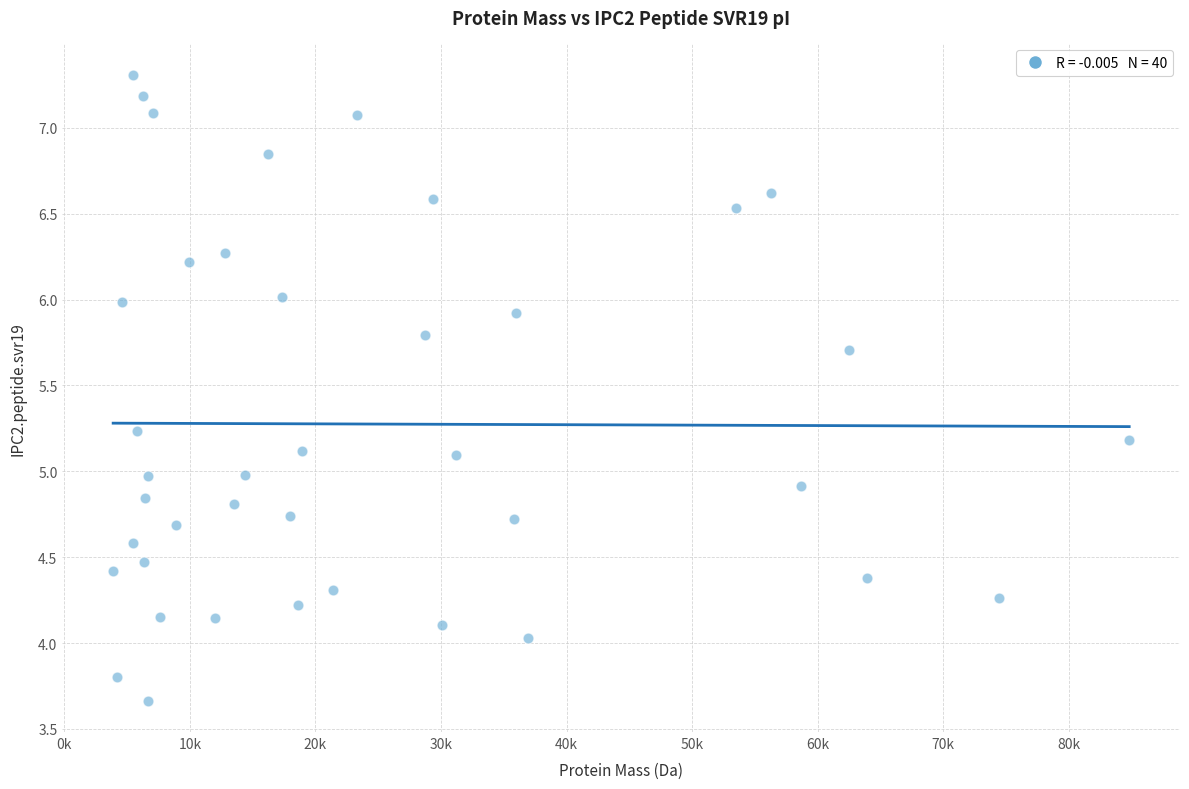

What is the range of X values (max minus min)?

80916.3